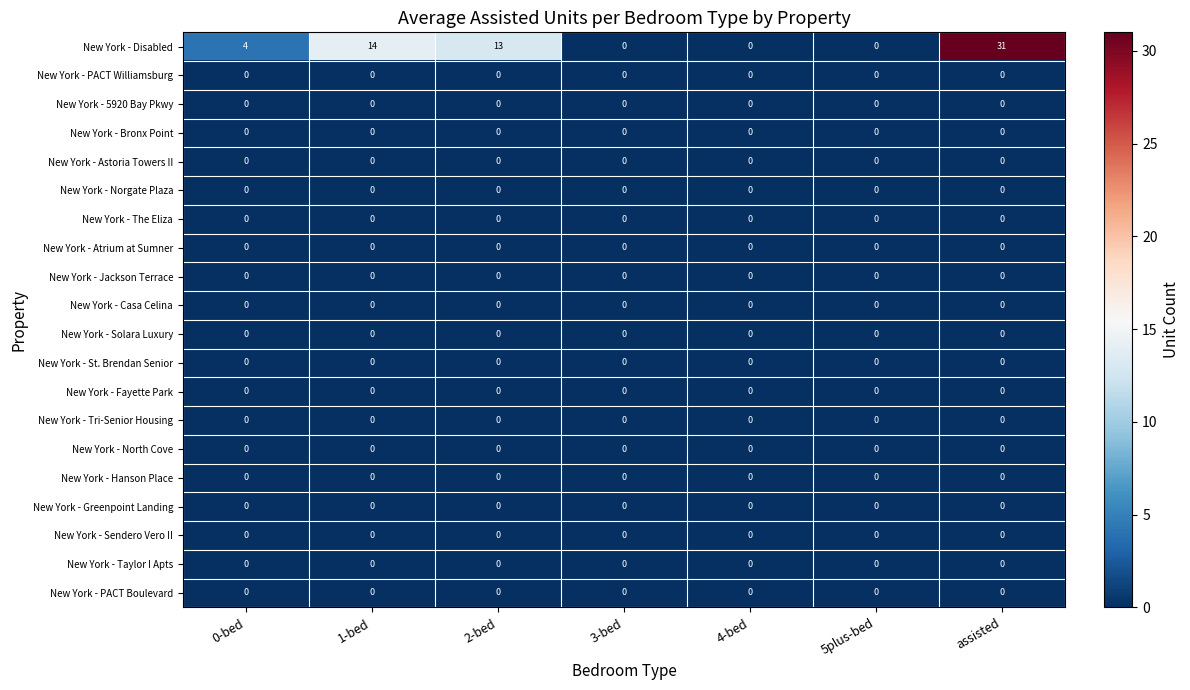

What is the total value across all series at 0-bed?

4